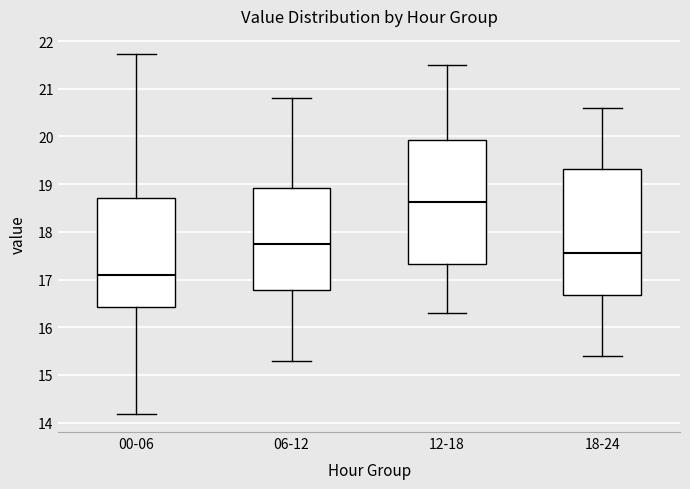

Where does the lower whisker of the box for 18-24 end on the y-axis? The values are not printed on the chart, so give them approximately, as read against the axis.

15.4